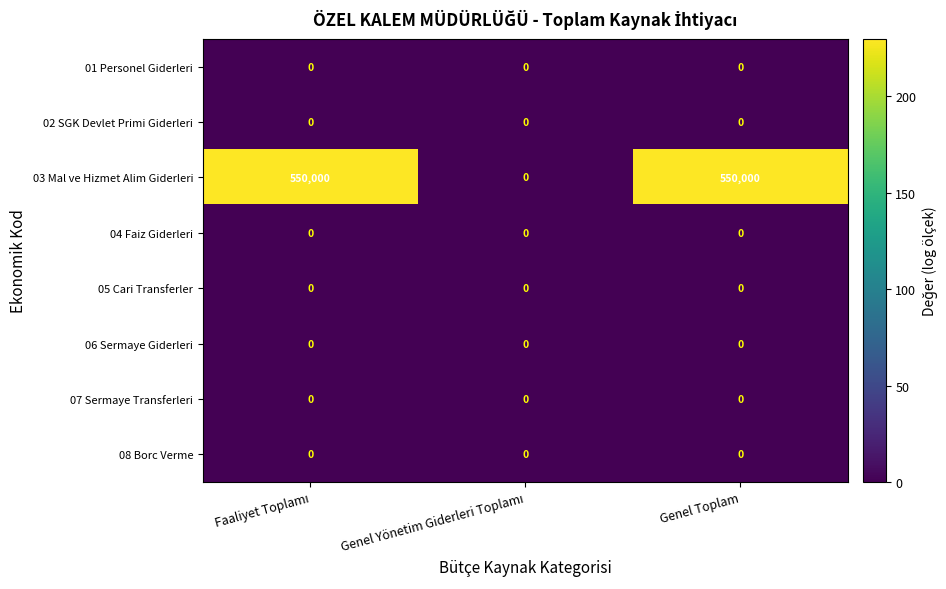

Reading left to right, transcribe all the data shown in this chart.

01 Personel Giderleri: 0	0	0
02 SGK Devlet Primi Giderleri: 0	0	0
03 Mal ve Hizmet Alim Giderleri: 550000	0	550000
04 Faiz Giderleri: 0	0	0
05 Cari Transferler: 0	0	0
06 Sermaye Giderleri: 0	0	0
07 Sermaye Transferleri: 0	0	0
08 Borc Verme: 0	0	0